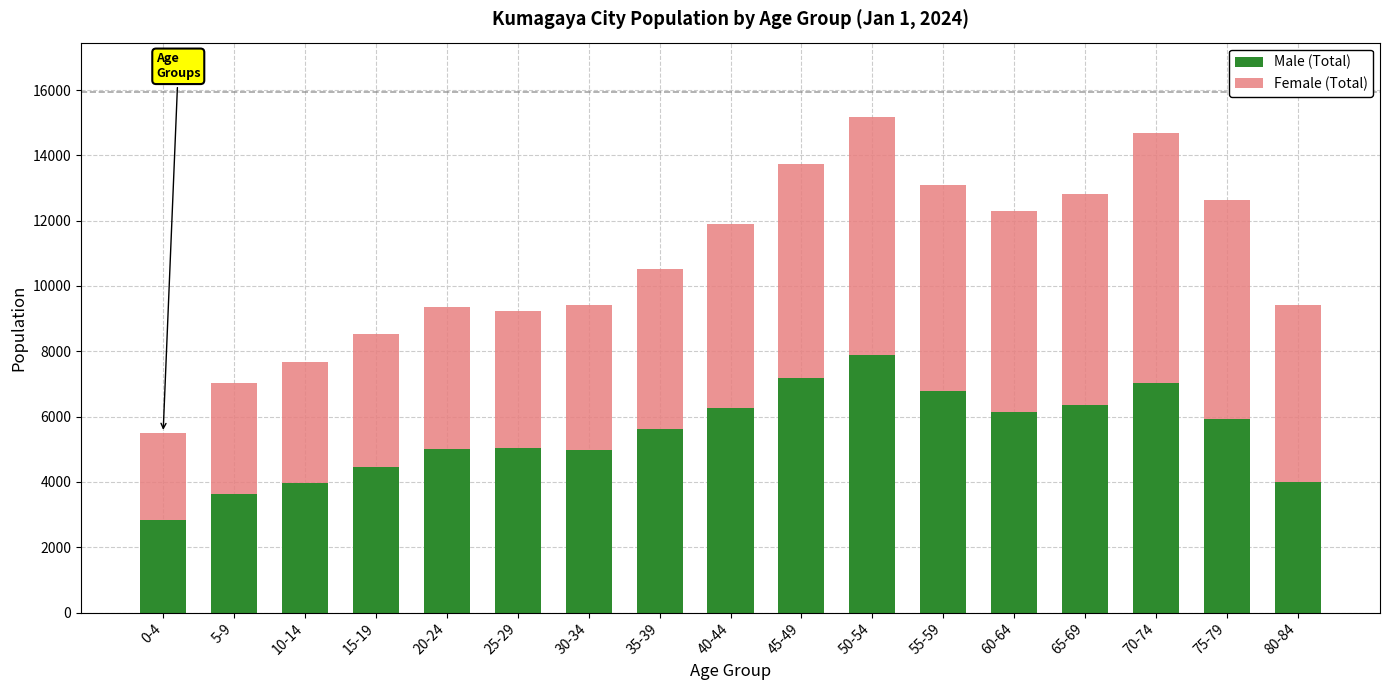

Which category has the highest value in the Male (Total) series?

50-54